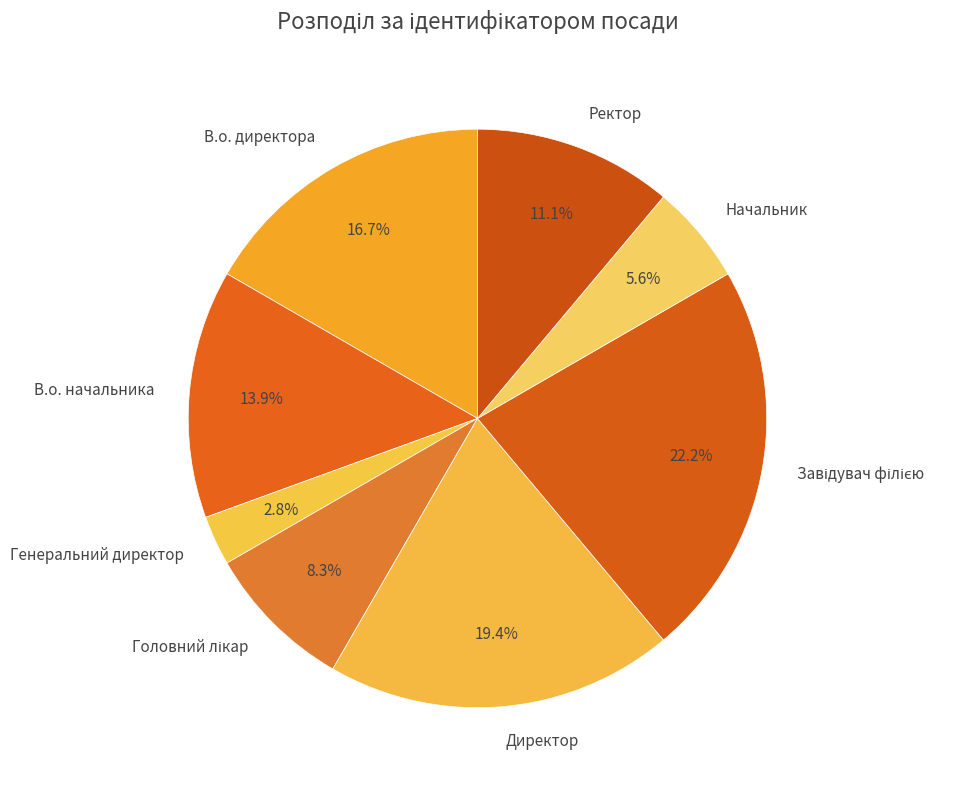

Does Директор account for over 50% of the chart?

No